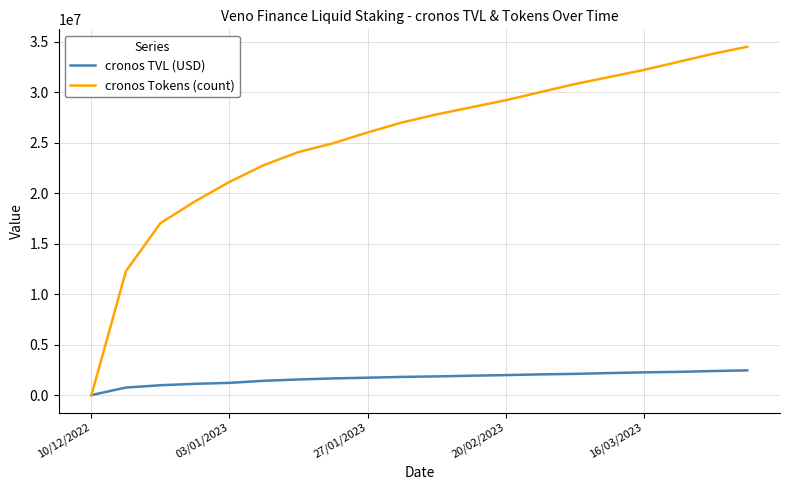

Which series has the largest total across all categories?

cronos Tokens (count)